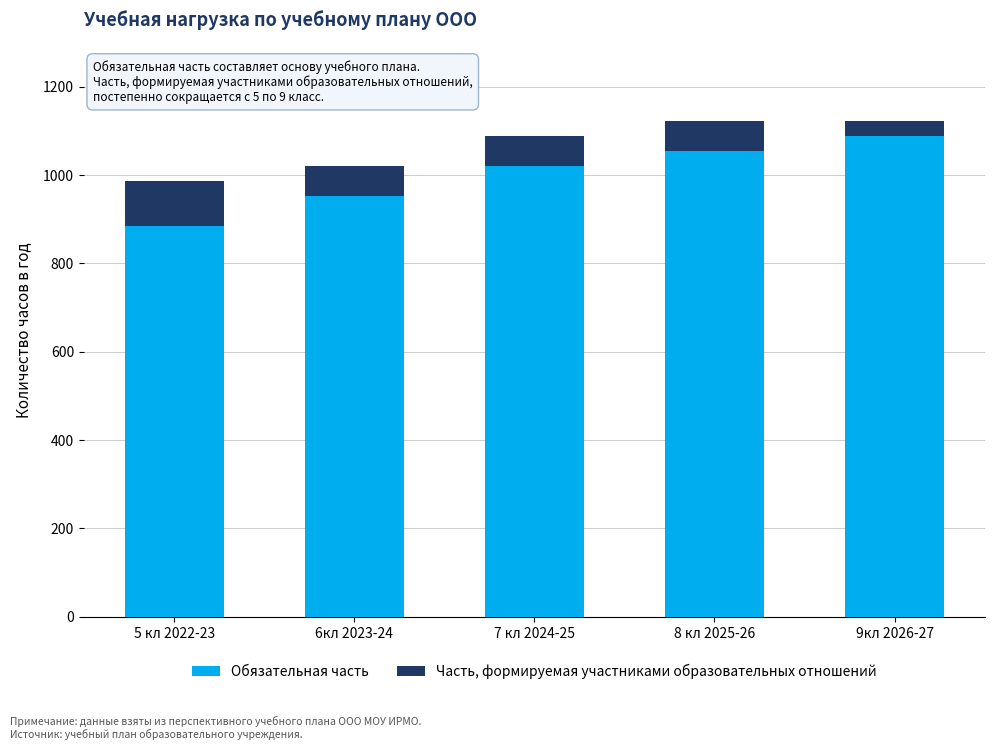

True or false: Обязательная часть has a value of 1088 at 9кл 2026-27.

True